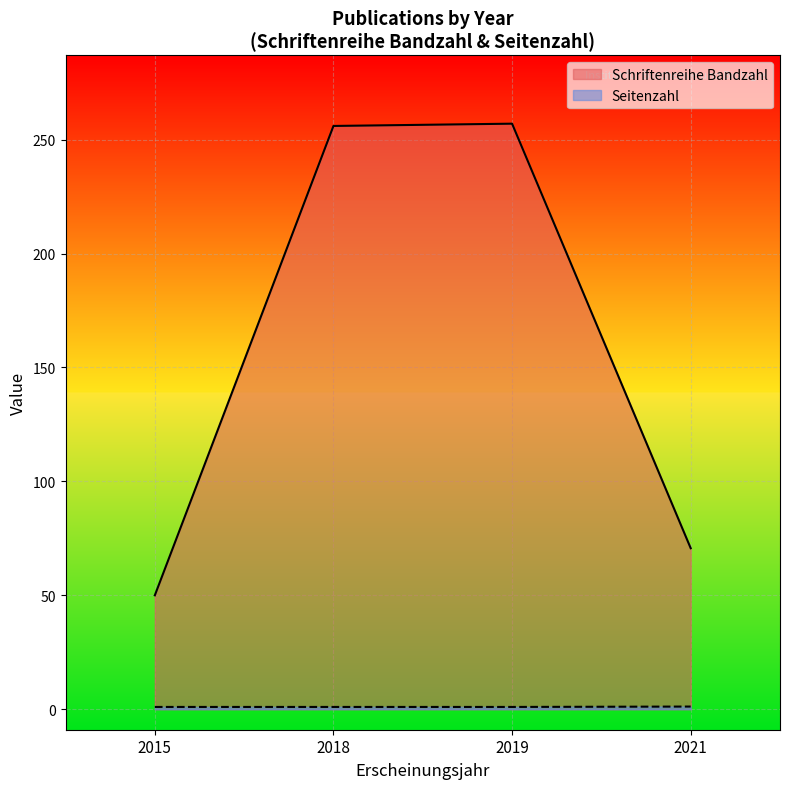

What value does the Schriftenreihe Bandzahl series have at 2019?

257.0